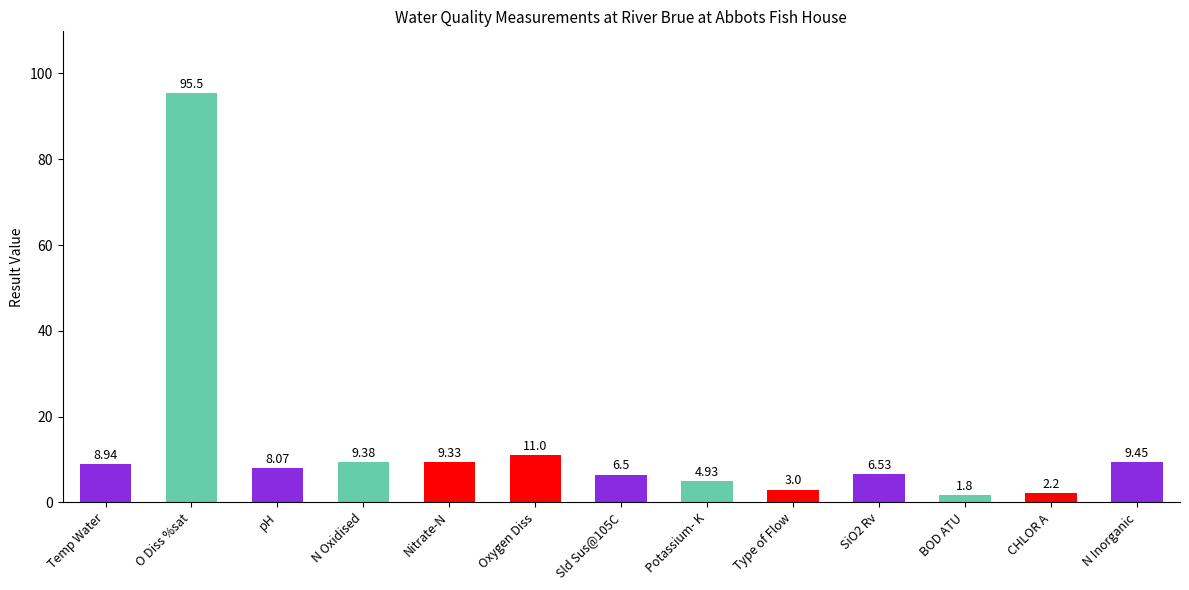

Read the value at O Diss %sat.

95.5